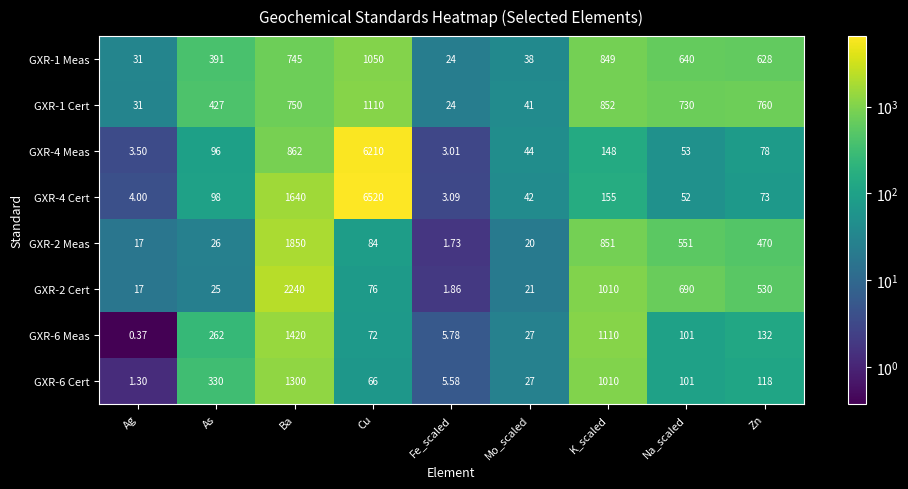

At As, list the series in order from smallest to largest.

GXR-2 Cert, GXR-2 Meas, GXR-4 Meas, GXR-4 Cert, GXR-6 Meas, GXR-6 Cert, GXR-1 Meas, GXR-1 Cert